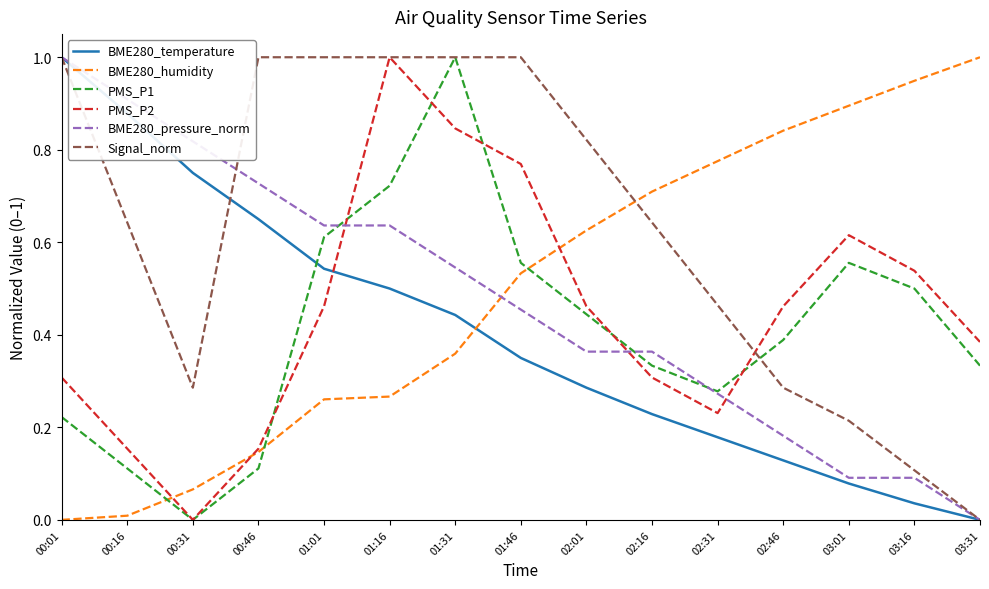

True or false: PMS_P2 has a value of 0.4 at 02:16.

False